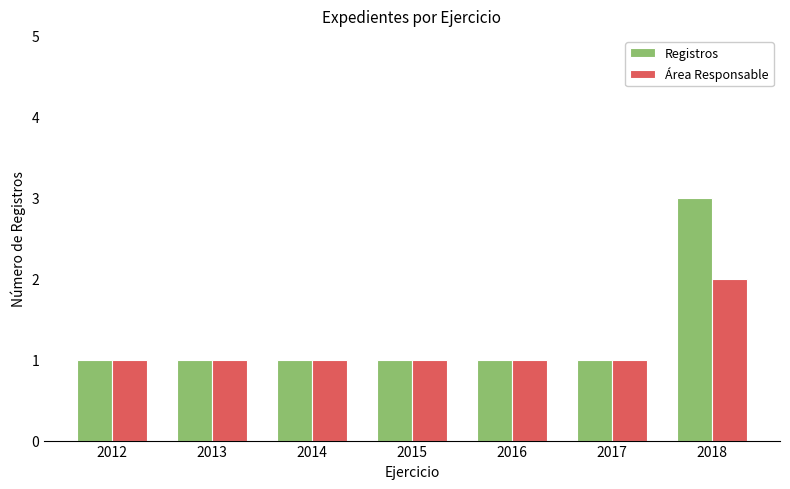

Reading left to right, transcribe all the data shown in this chart.

Registros: 2012=1	2013=1	2014=1	2015=1	2016=1	2017=1	2018=3
Área Responsable: 2012=1	2013=1	2014=1	2015=1	2016=1	2017=1	2018=2